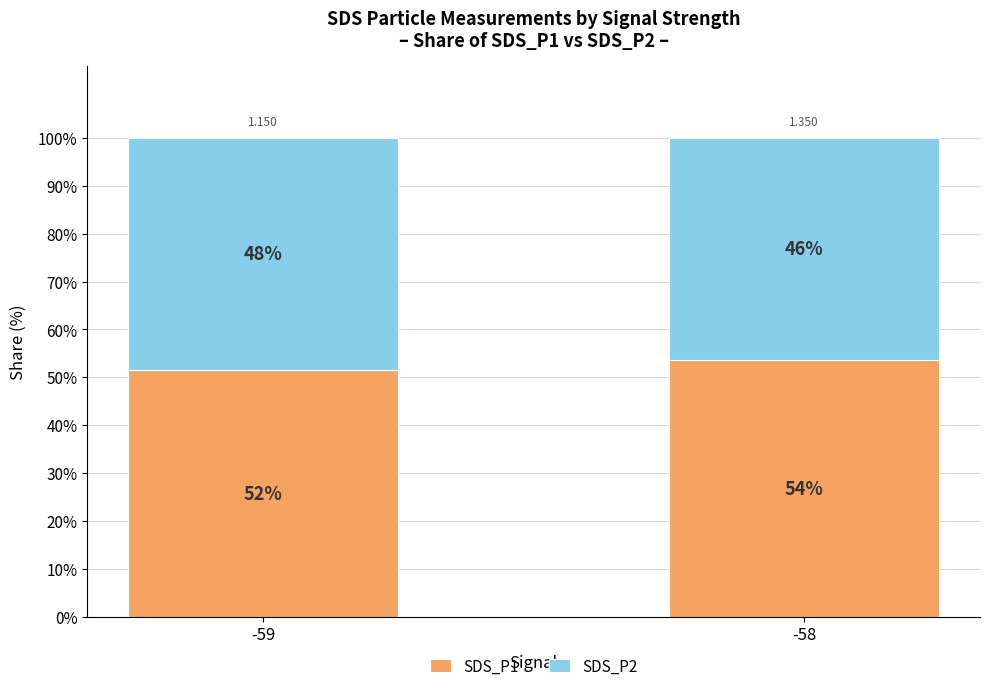

Are the bars horizontal?

No